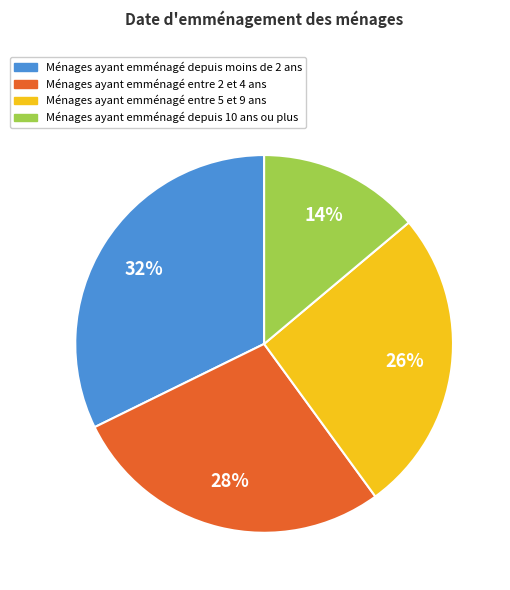

Does any single category account for the majority?

No